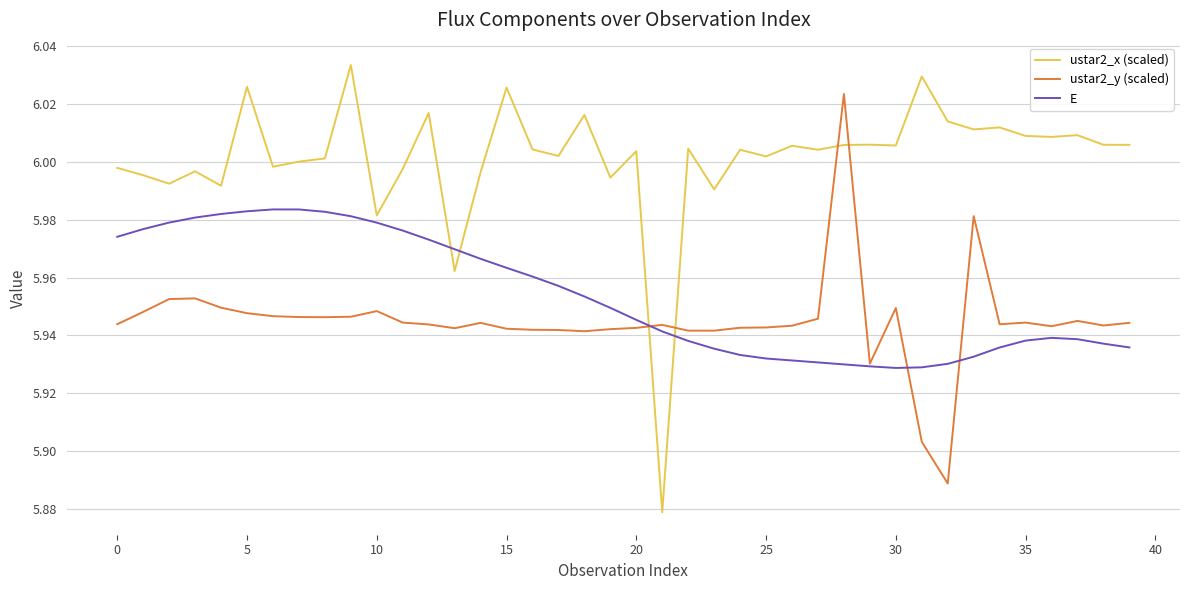

Which series has the widest spread of values?

ustar2_x (scaled)